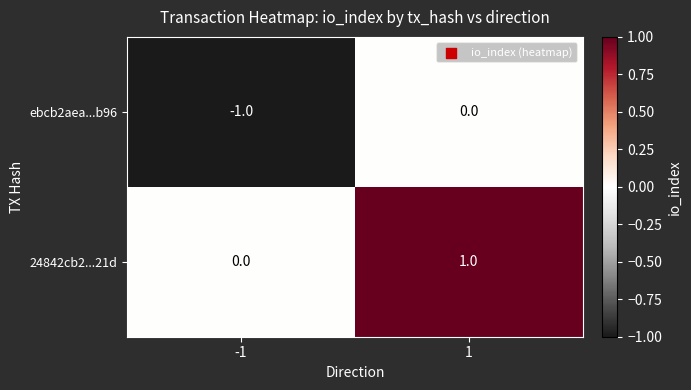

At which category does the chart reach its minimum across all series?

-1